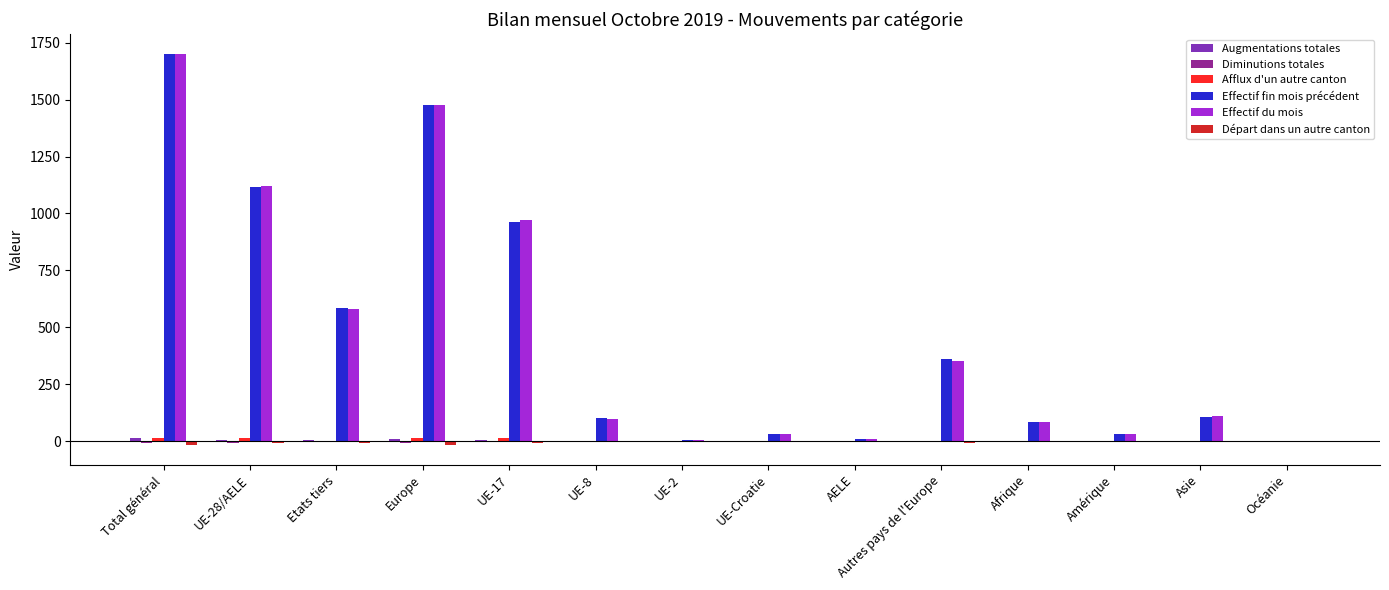

How many distinct data groups are displayed?

6